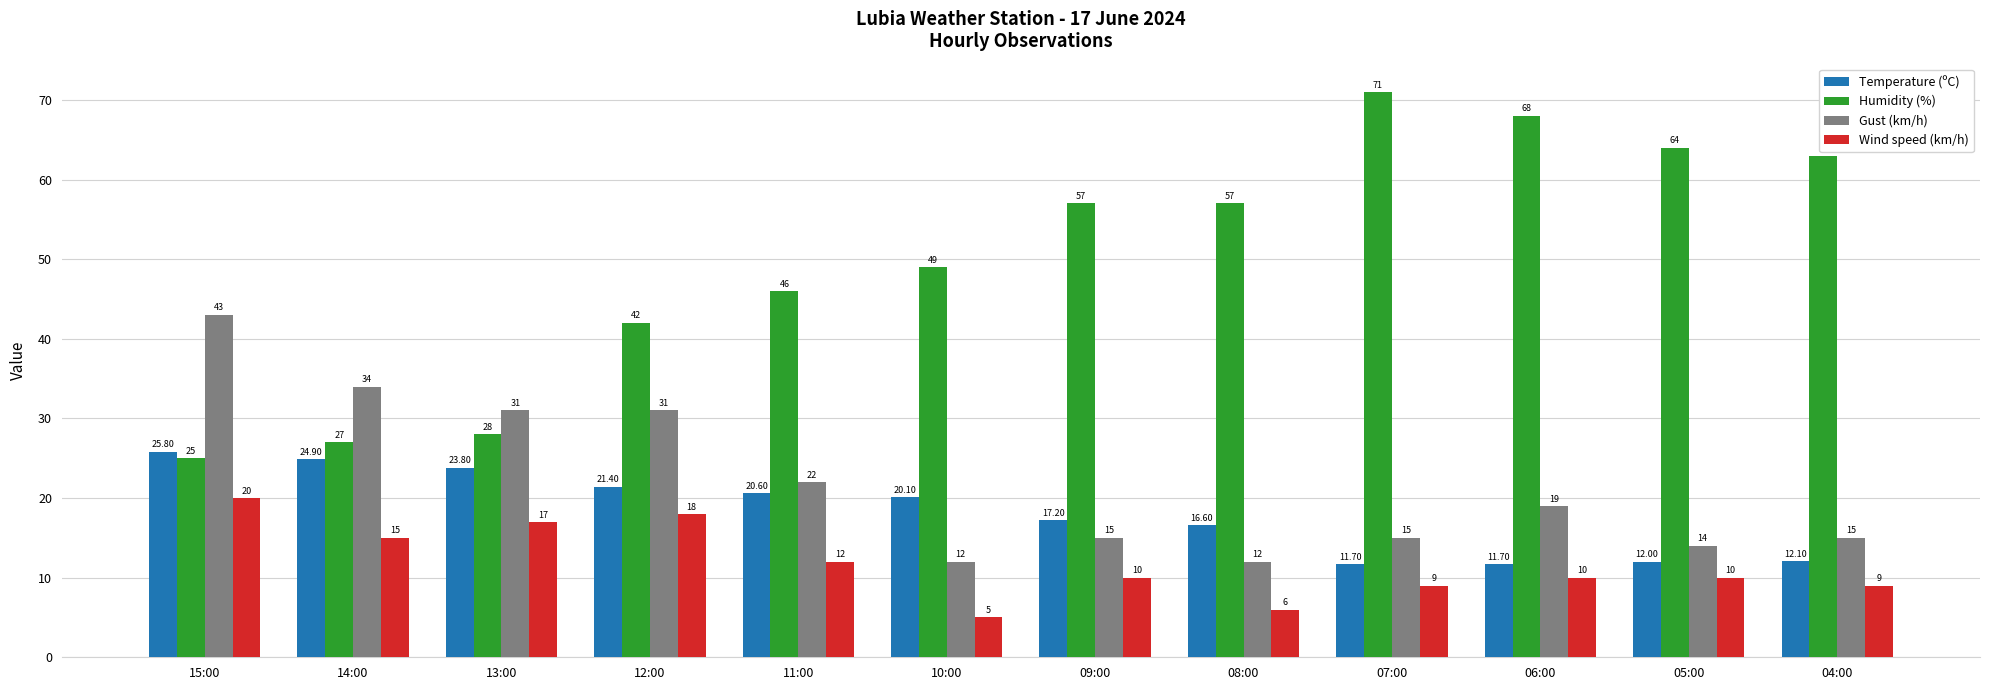

What is the maximum value shown in the chart?

71.0